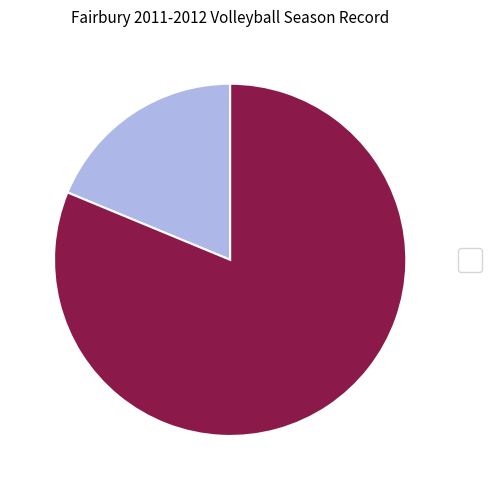

Count the number of slices in the pie.

2